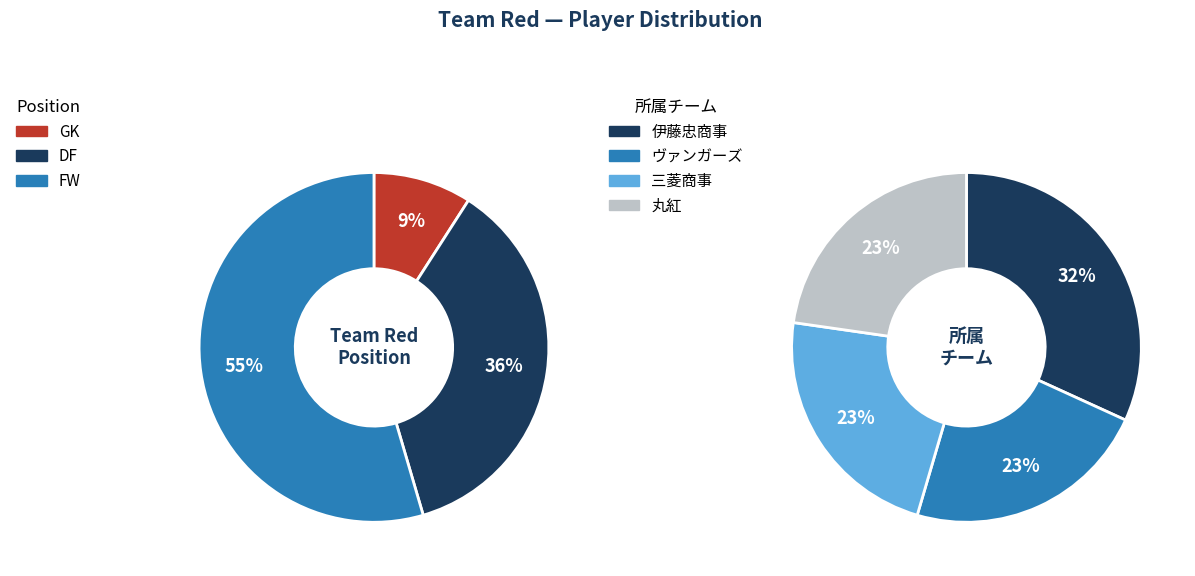

Does DF account for over 50% of the chart?

No